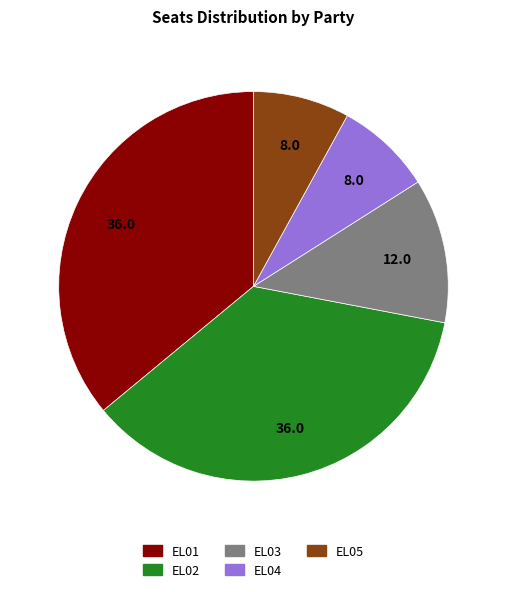

Is there any slice that represents more than half of the pie?

No